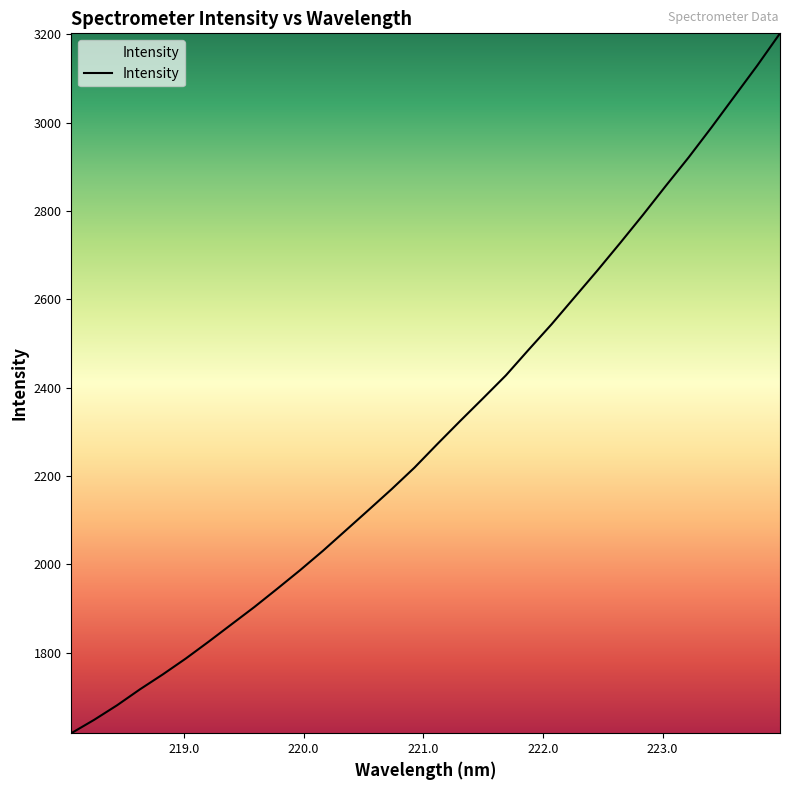

What is the difference between the maximum and minimum values?

1584.1